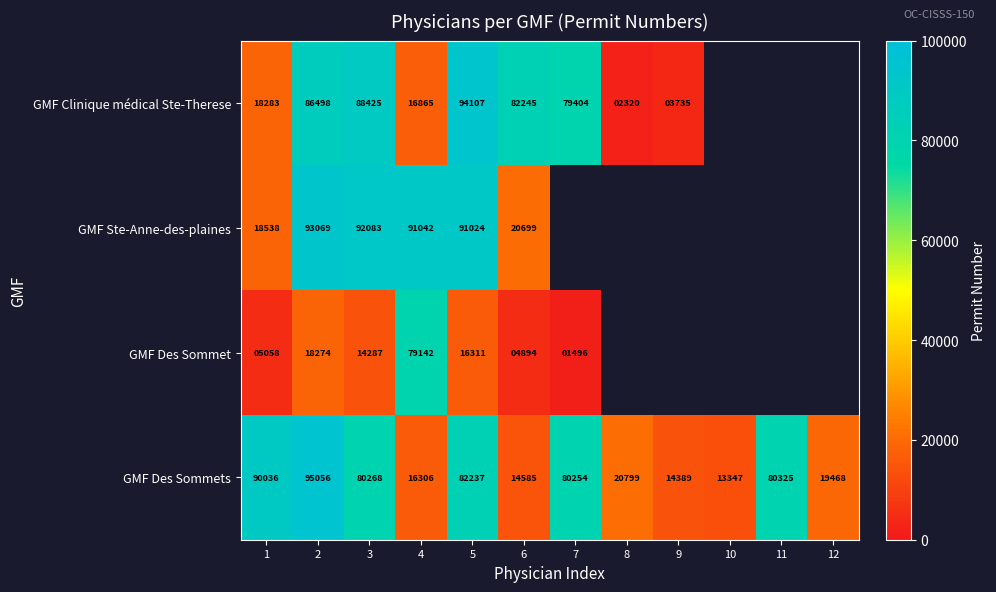

What is the difference between the highest and lowest values at 7?

78758.0